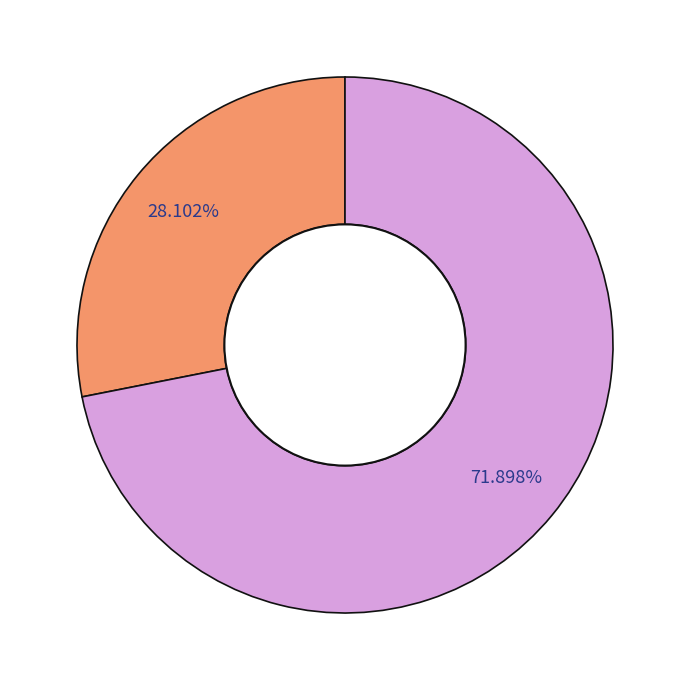

Is there any slice that represents more than half of the pie?

Yes